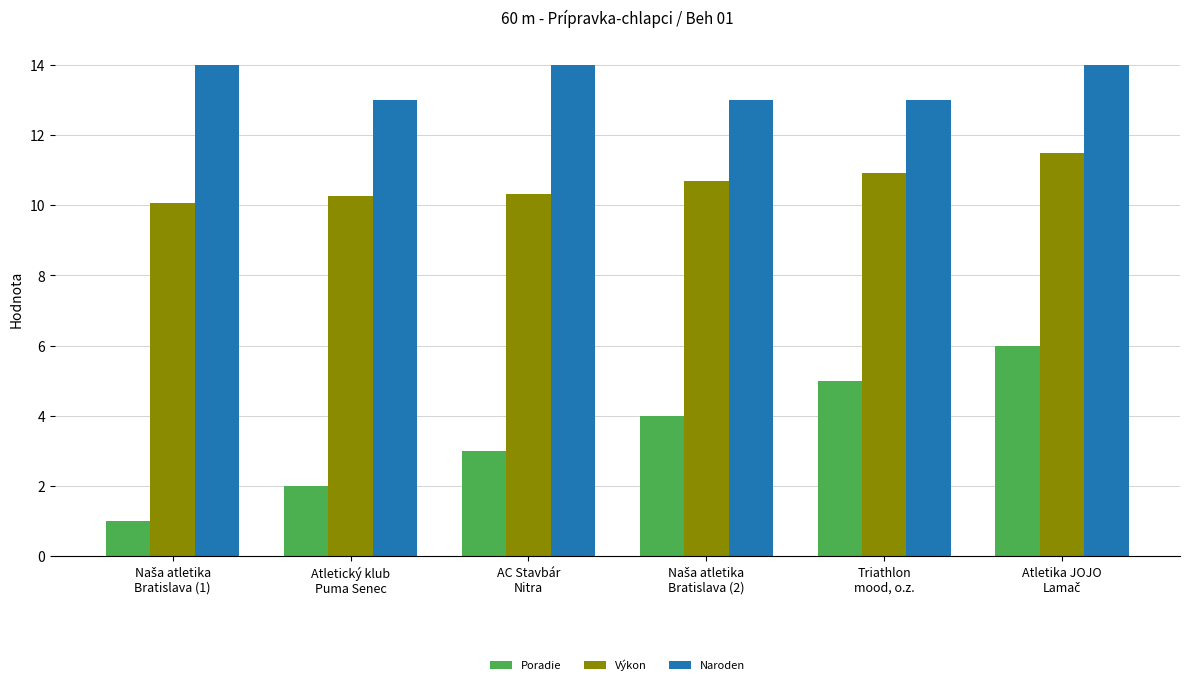

What is the highest value of the Výkon series?

11.5